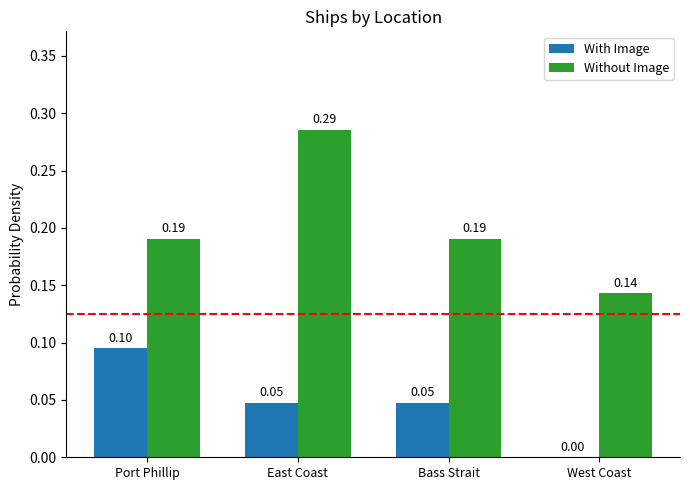

At which label is Without Image closest to 0?

West Coast